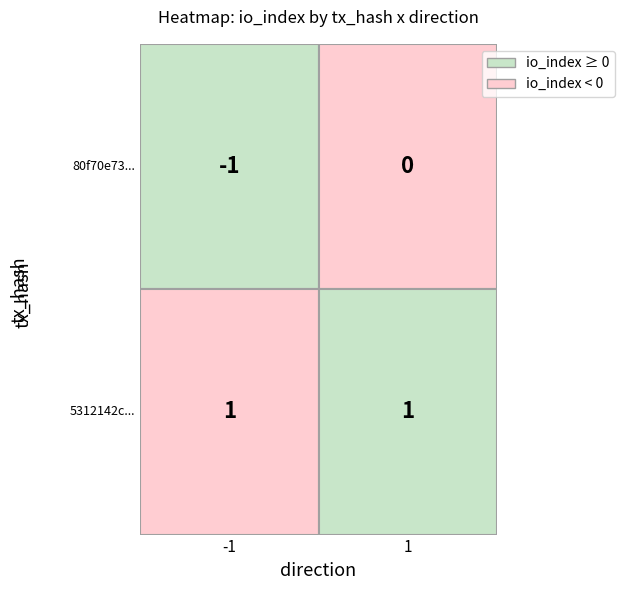

Is the value of 80f70e730e4921dbcf6084f3b50d8719362d9cd at 1 greater than the value of 5312142c9fdbedcc72c4eed4f7084c1118a1a91 at 1?

No